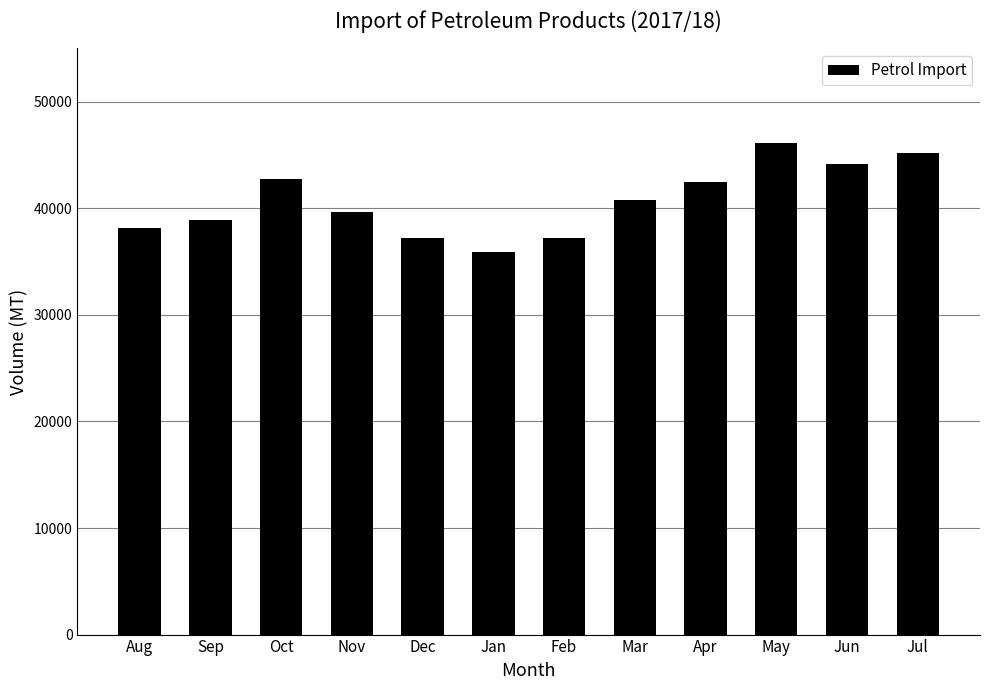

What is the difference between the maximum and minimum values?

10249